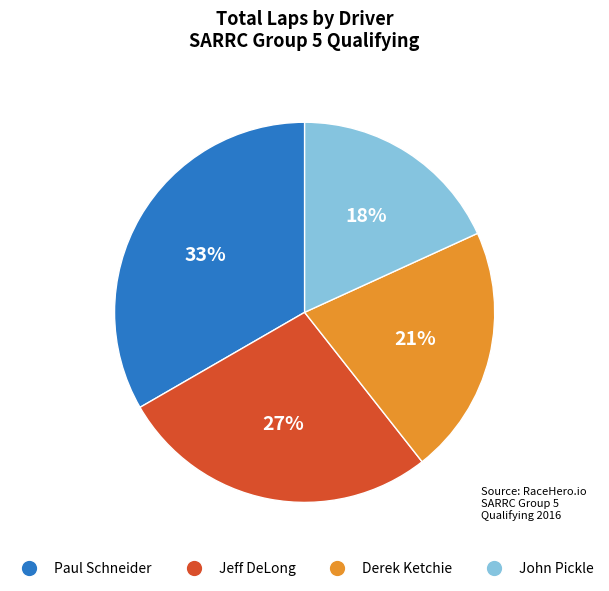

To the nearest percent, what is the average slice percentage?

25%